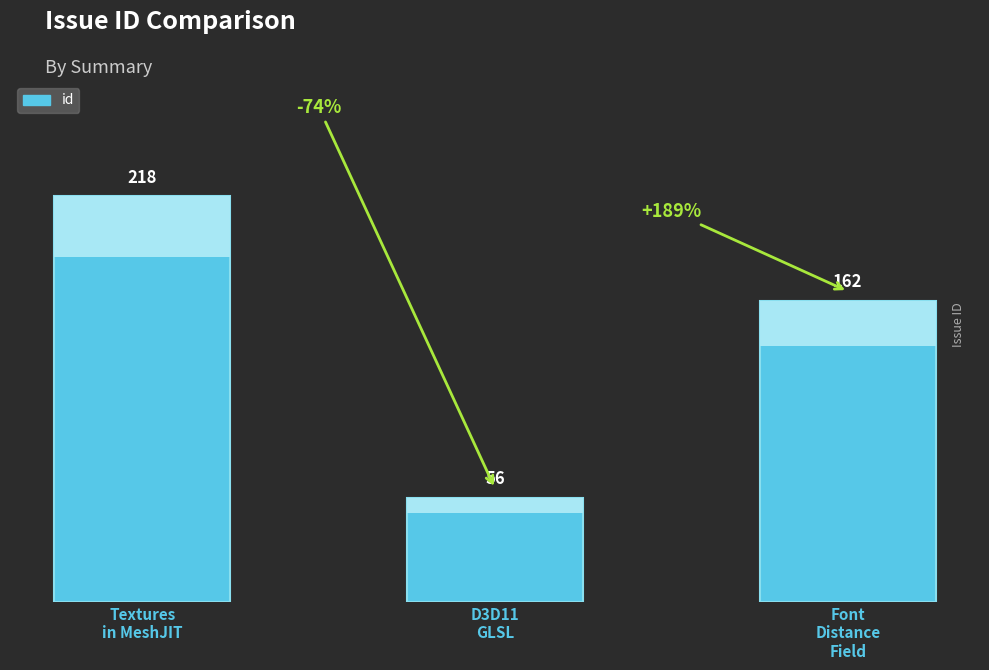

Where does the data first go above 162?

Converts textures in MeshJIT